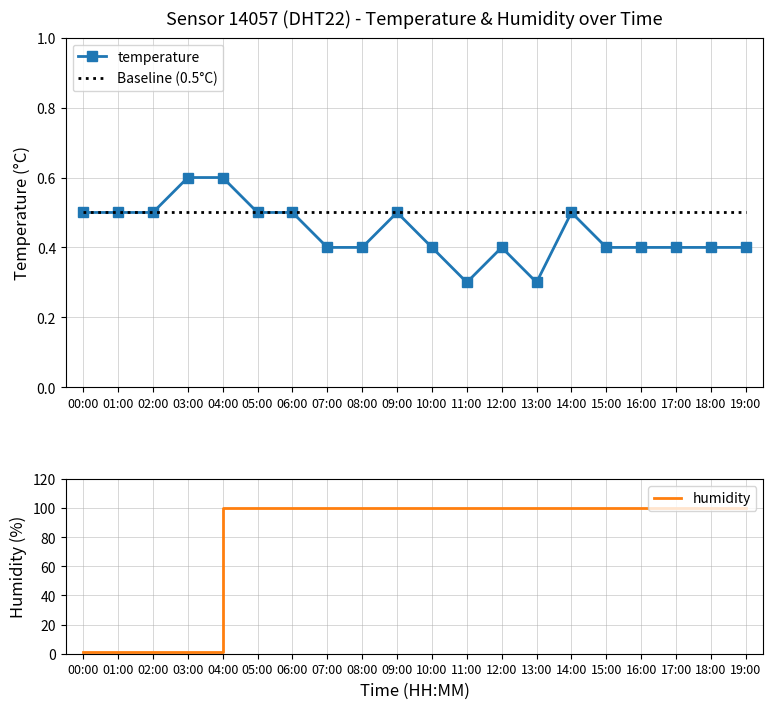

What position from the right is 04:00?

16